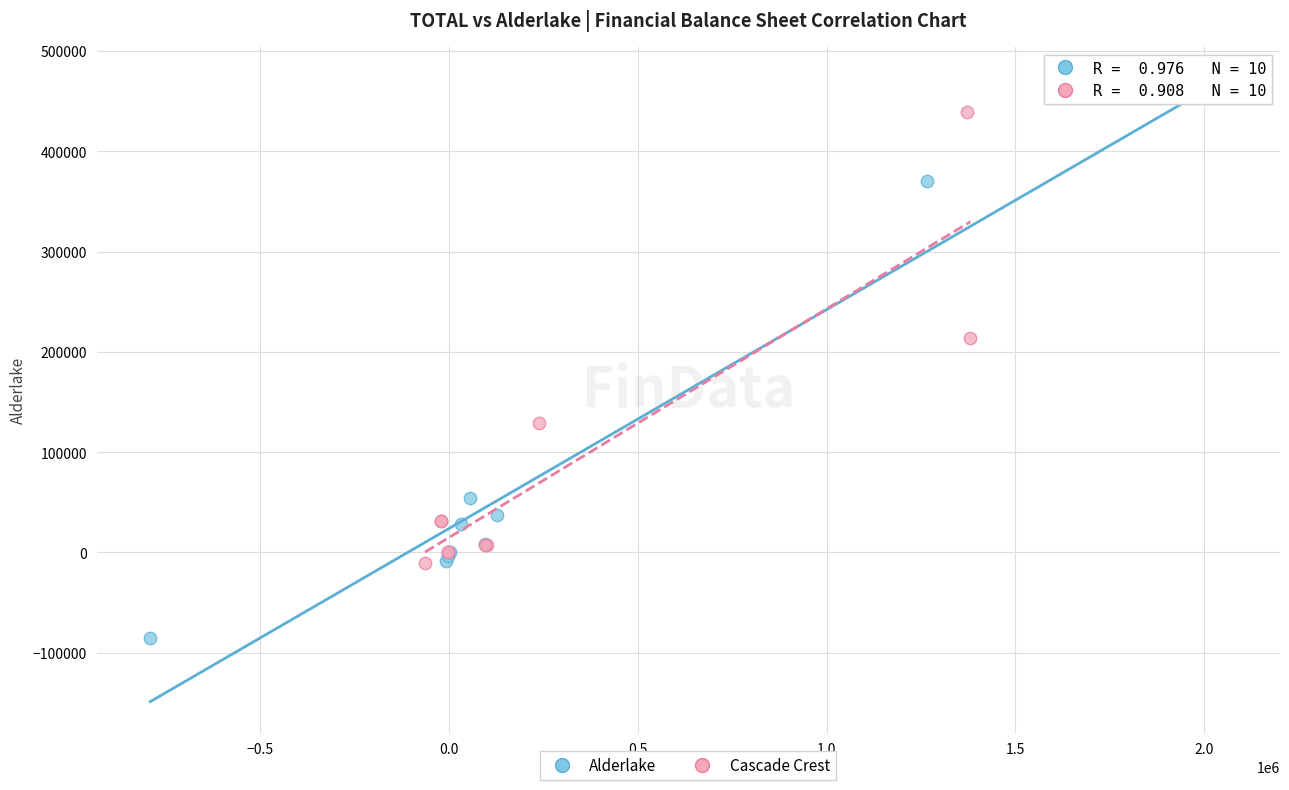

Which series contains the highest Y value?

Alderlake